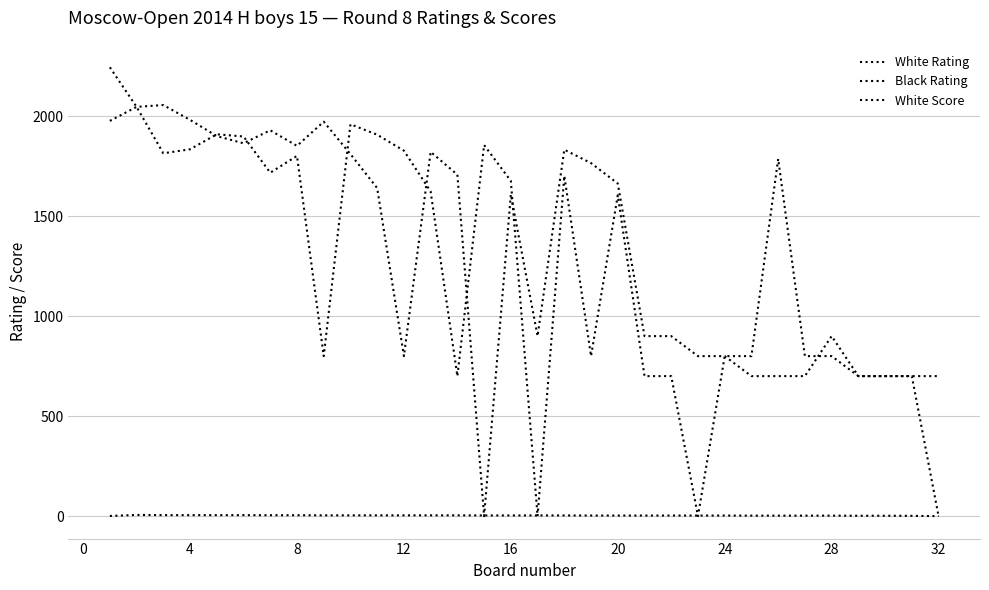

Does the chart display data point markers on the line(s)?

No